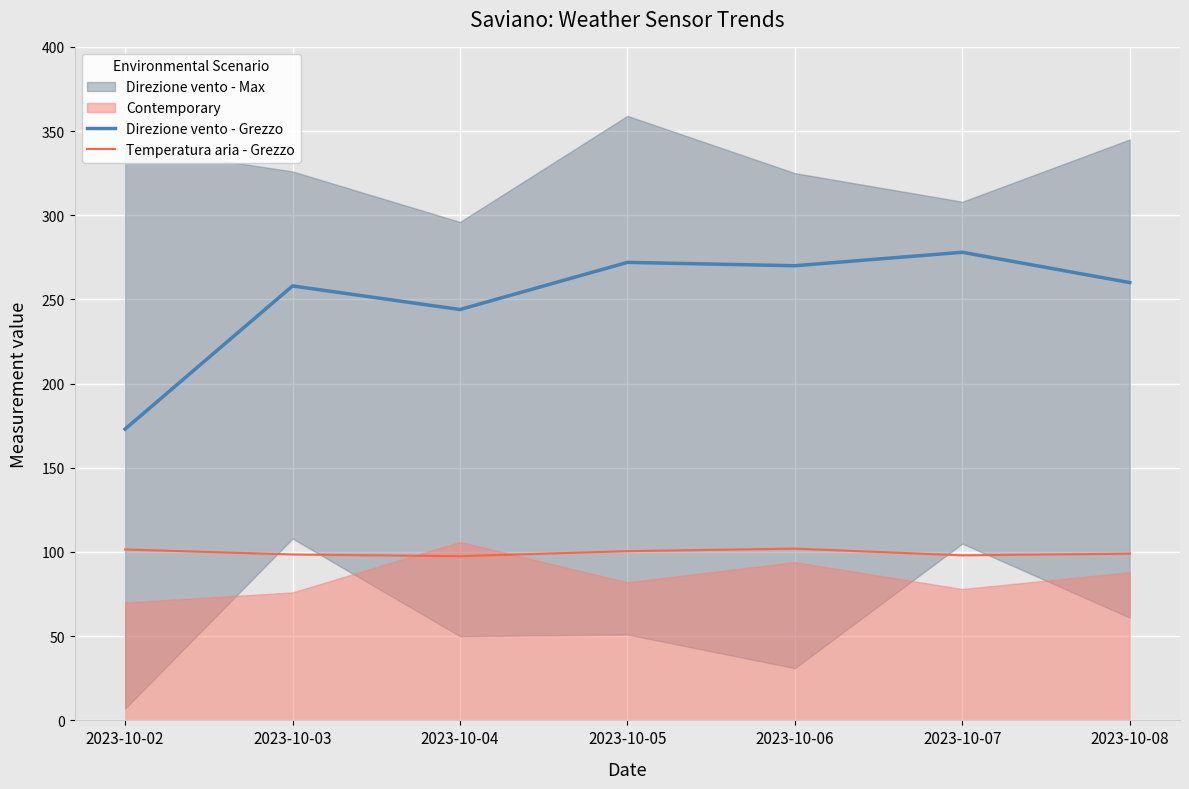

The value of Temperatura aria - Grezzo at 2023-10-03 is 98.5. True or false?

True